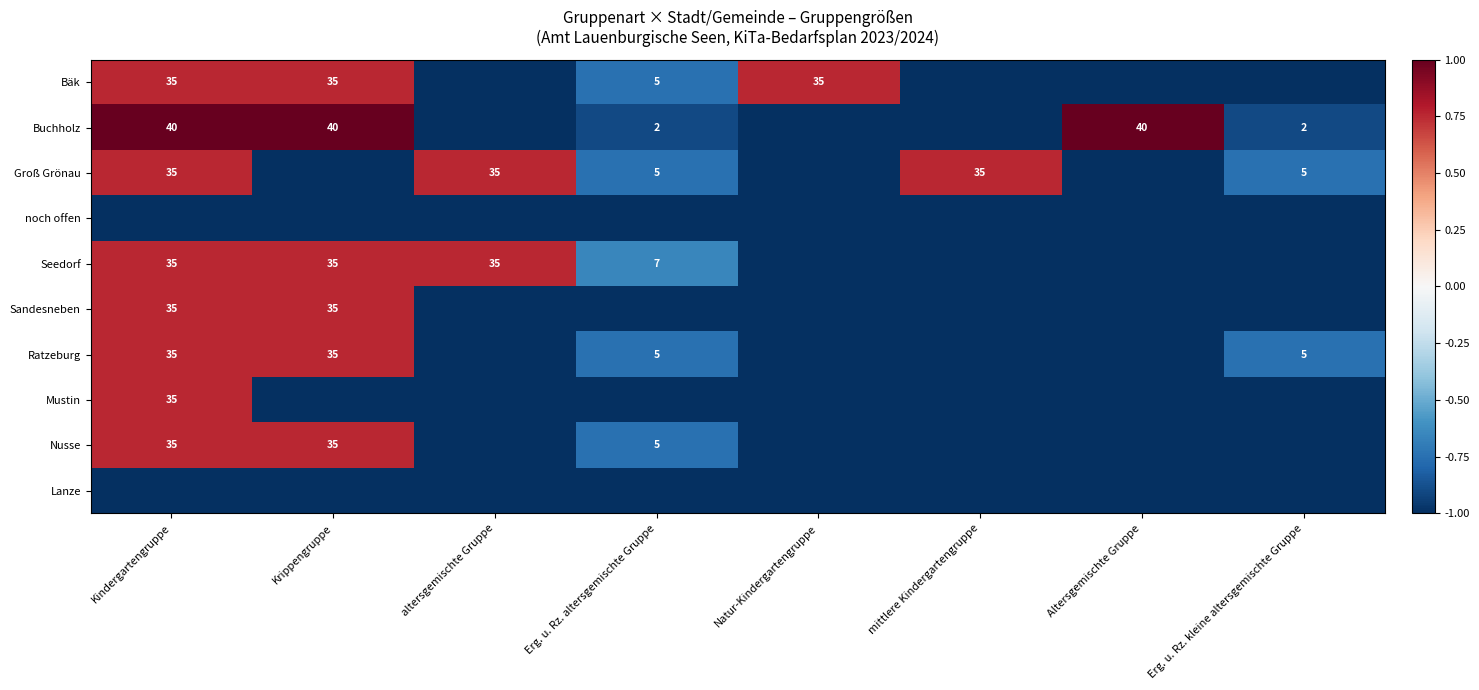

The Buchholz series shows 40 at Kindergartengruppe. True or false?

True